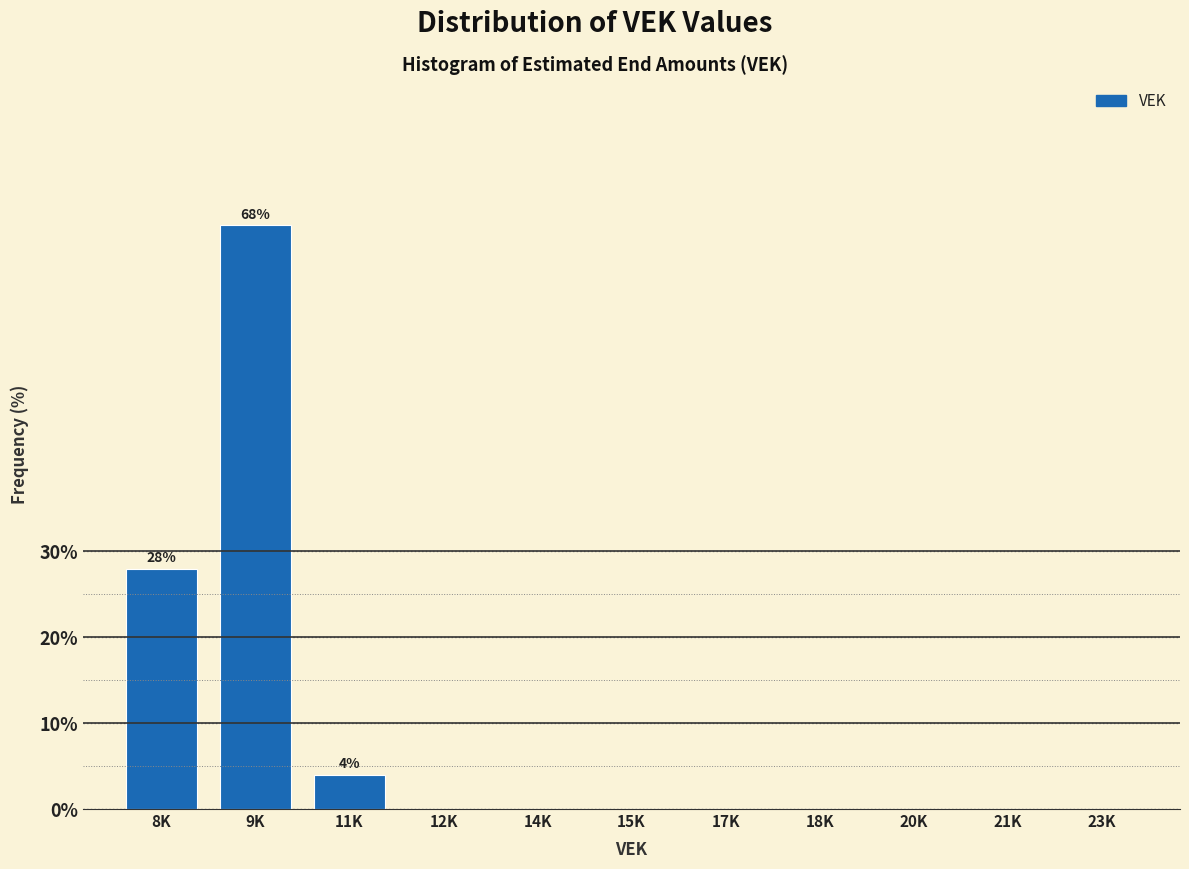

Reading left to right, extract all data points from this chart.

8K=28.0	9K=68.0	11K=4.0	12K=0.0	14K=0.0	15K=0.0	17K=0.0	18K=0.0	20K=0.0	21K=0.0	23K=0.0